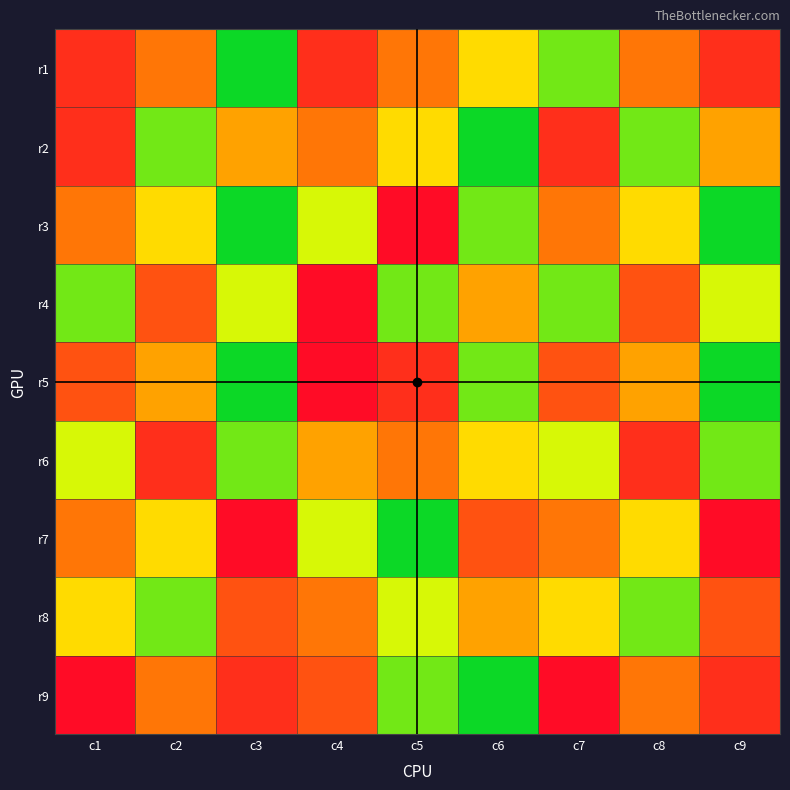

Which series has the widest spread of values?

r3